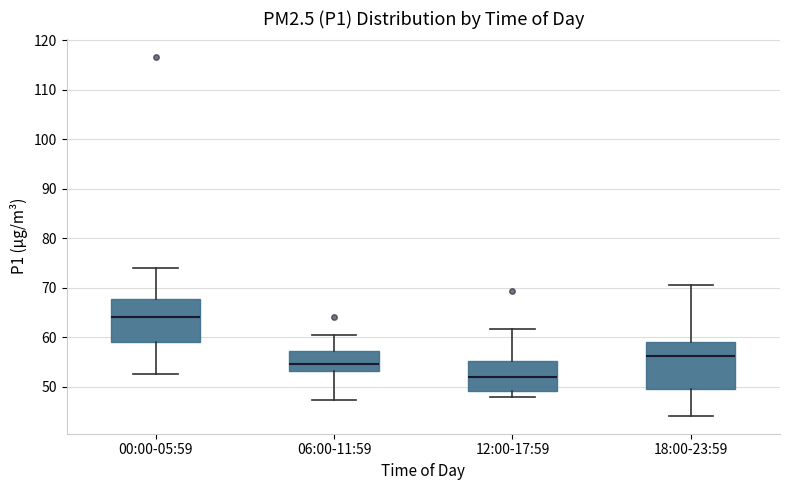

Reading left to right, transcribe this box plot: for each box, give where its median line is, the range the box spans, and where its two whiskers end, as read against the y-axis. The values are not printed on the chart, so give them approximately, as read against the axis.

00:00-05:59: median 64, box 59 to 68, whiskers 53 to 74
06:00-11:59: median 55, box 53 to 57, whiskers 47 to 60
12:00-17:59: median 52, box 49 to 55, whiskers 48 to 62
18:00-23:59: median 56, box 49 to 59, whiskers 44 to 71